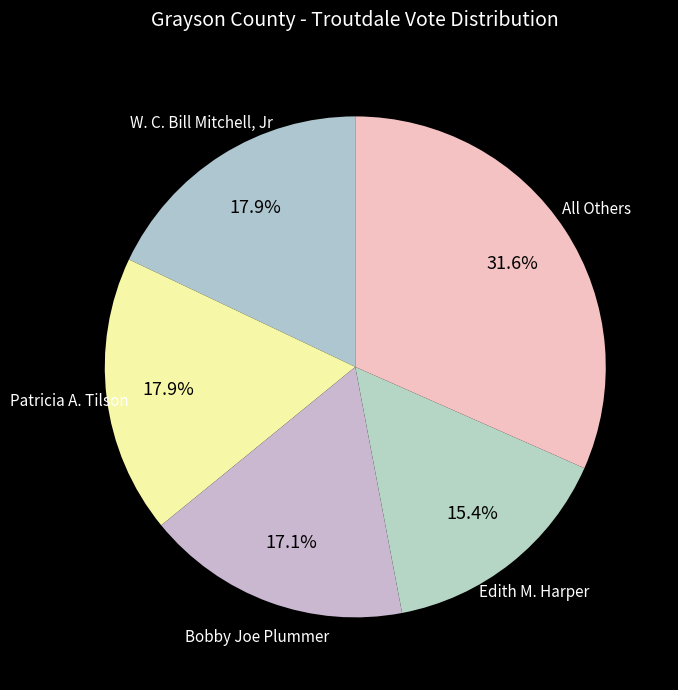

True or false: Edith M. Harper accounts for 21% of the total.

False